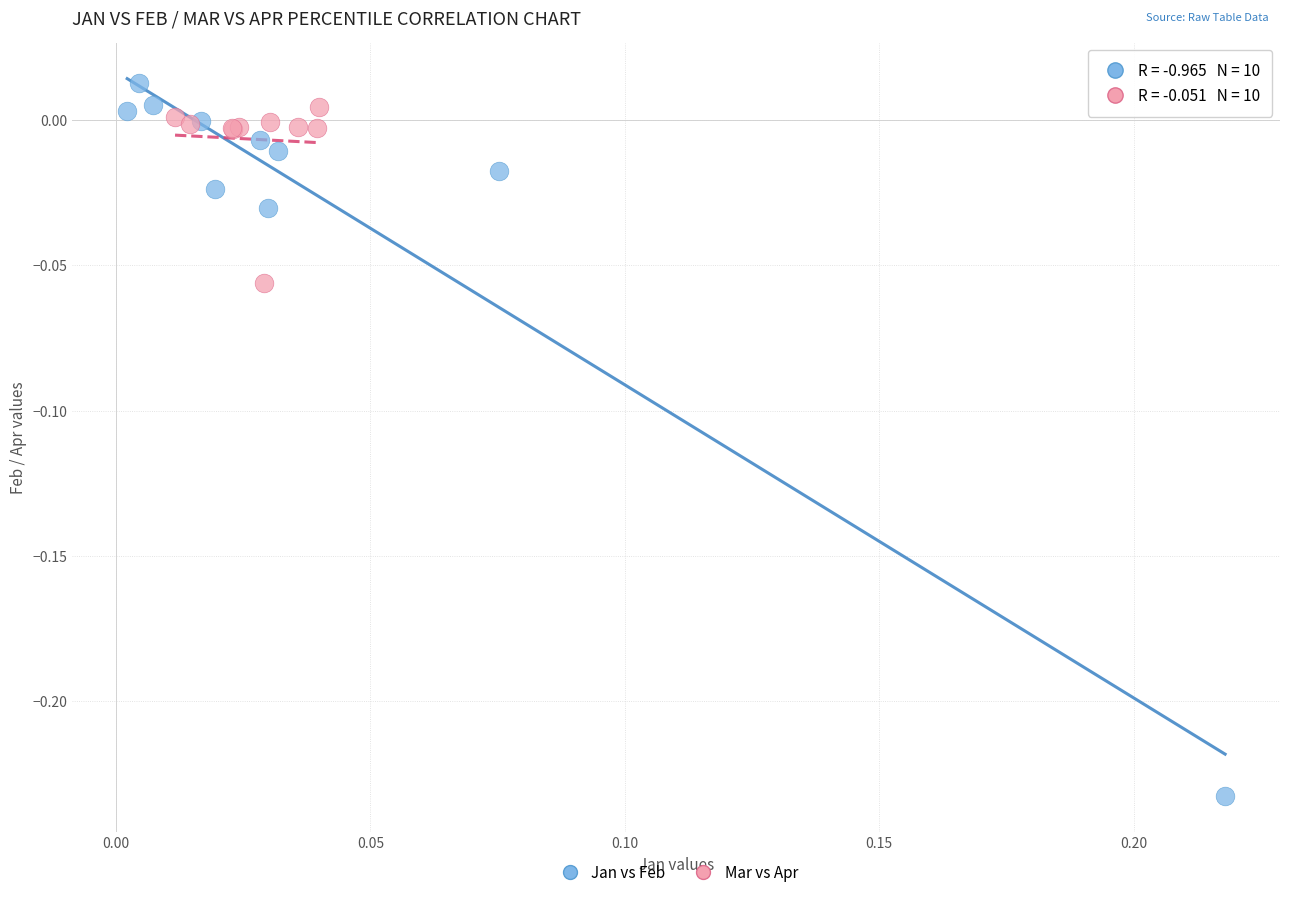

What are all the series names shown in the legend?

Jan vs Feb, Mar vs Apr